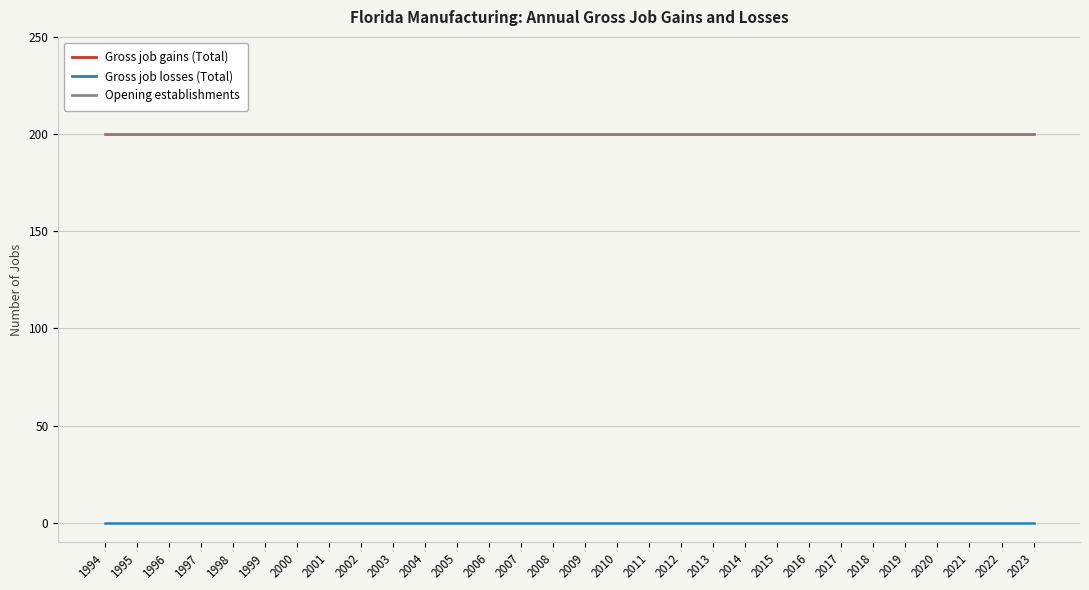

Which series changed the most between 1995 and 1996?

Gross job gains (Total)